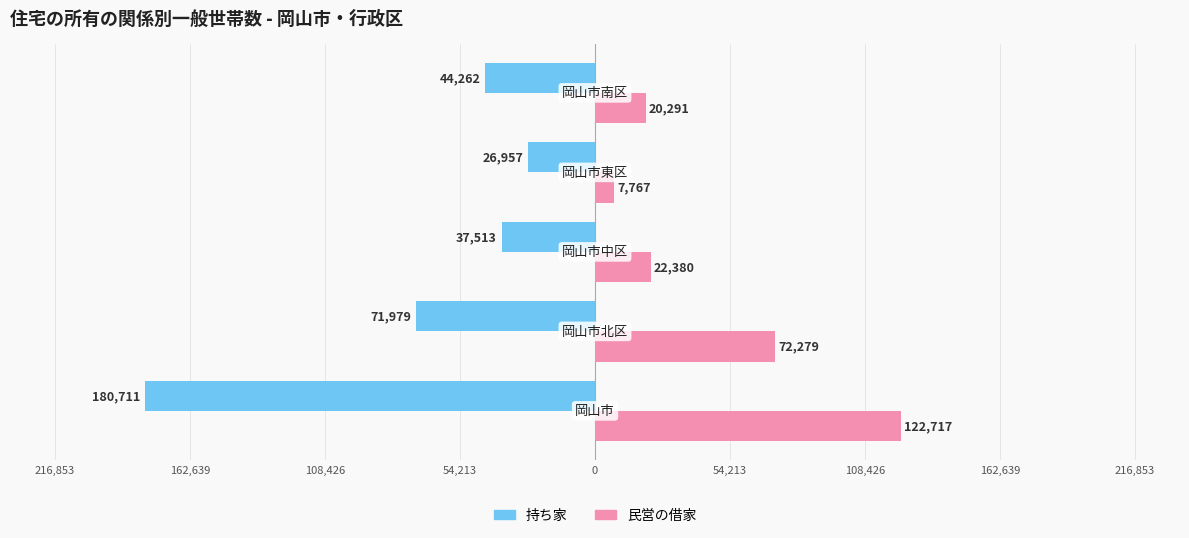

What are all the series names shown in the legend?

持ち家, 民営の借家